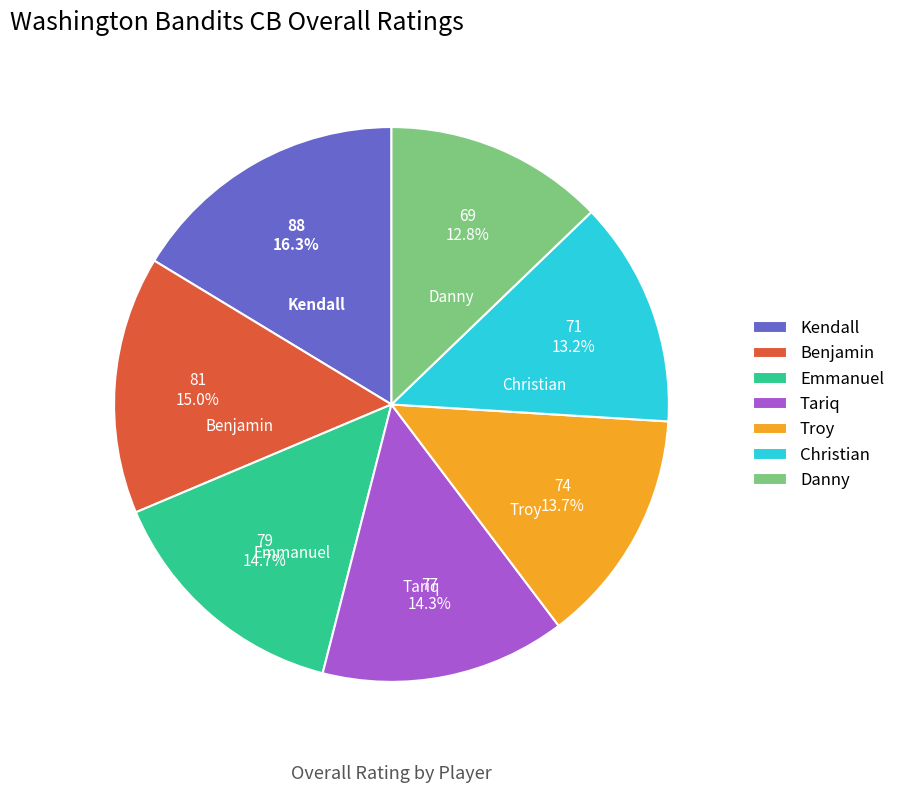

Which slice is the largest?

Kendall